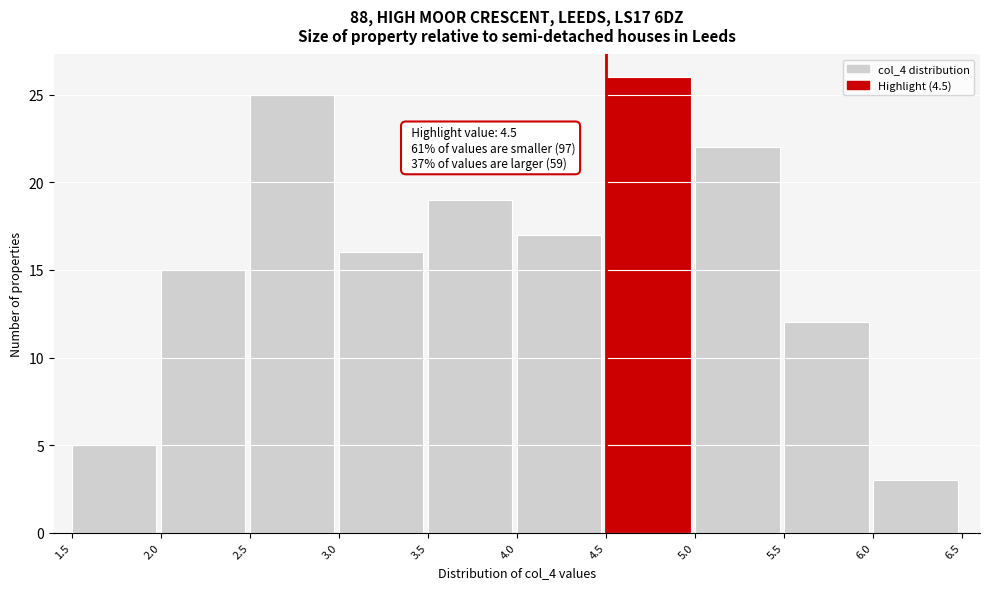

Which range on the x-axis has the tallest bar?

4.5 to 5.0